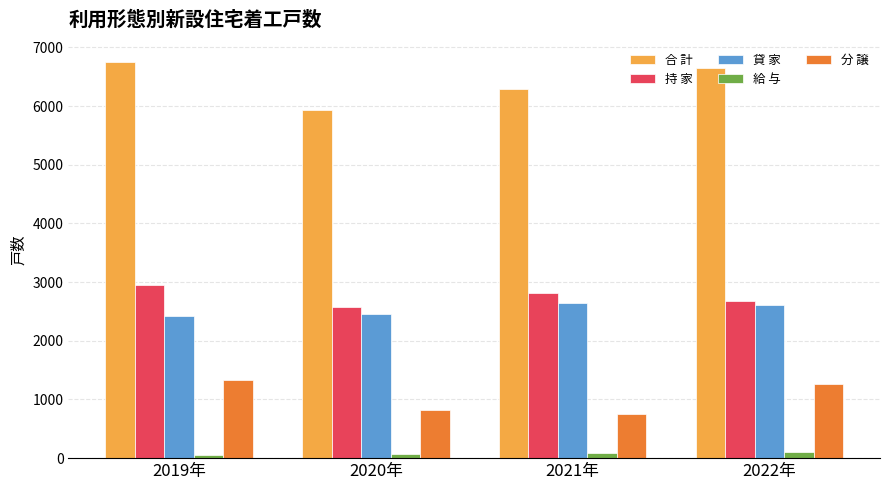

What is the lowest value of the 貸 家 series?

2428